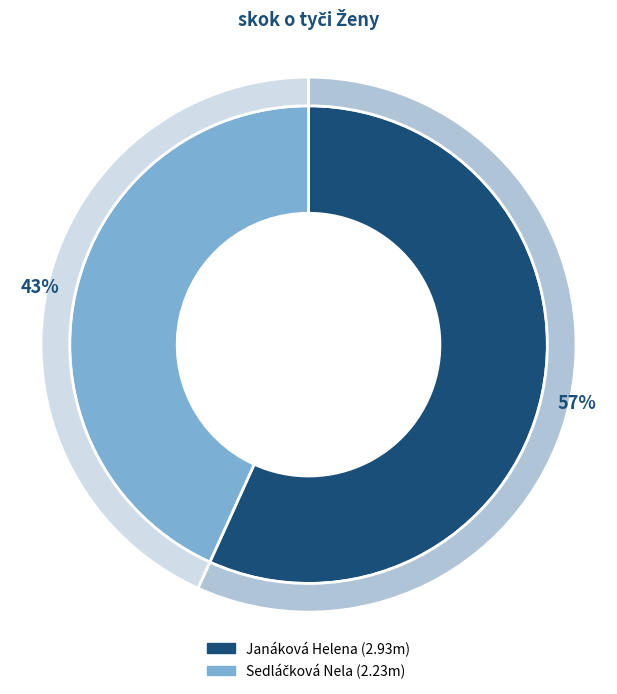

What percentage is the Sedláčková Nela slice, to the nearest percent?

43%